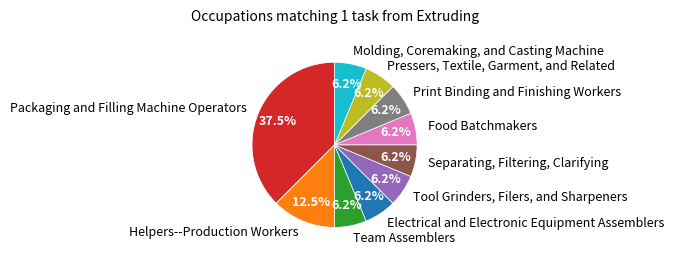

Is it true that Molding, Coremaking, and Casting Machine is 6% of the pie?

True